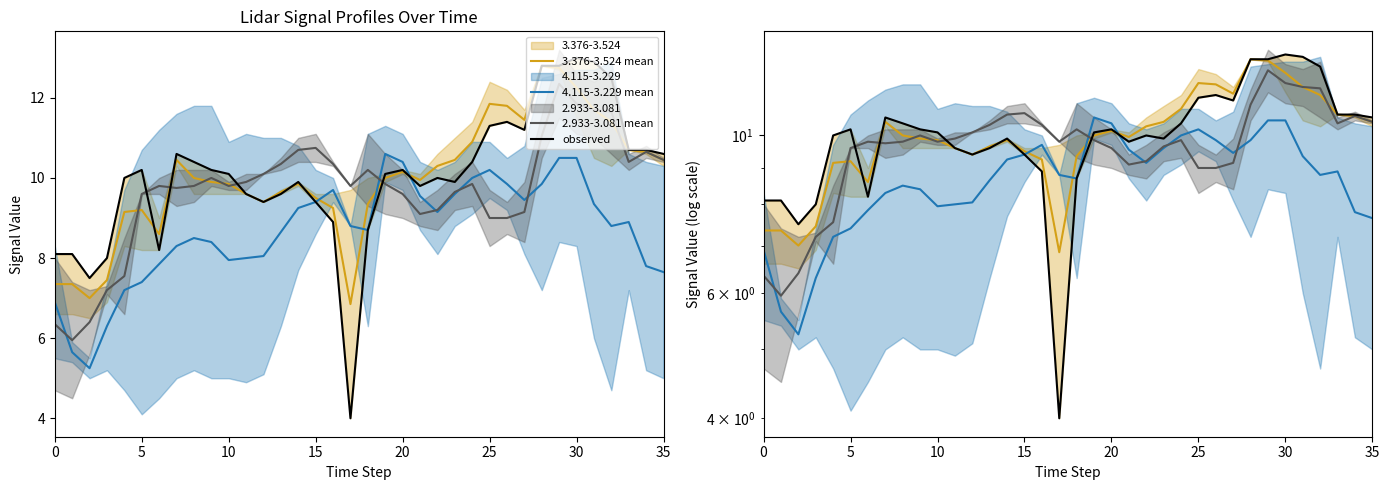

Which series has the largest total across all categories?

observed